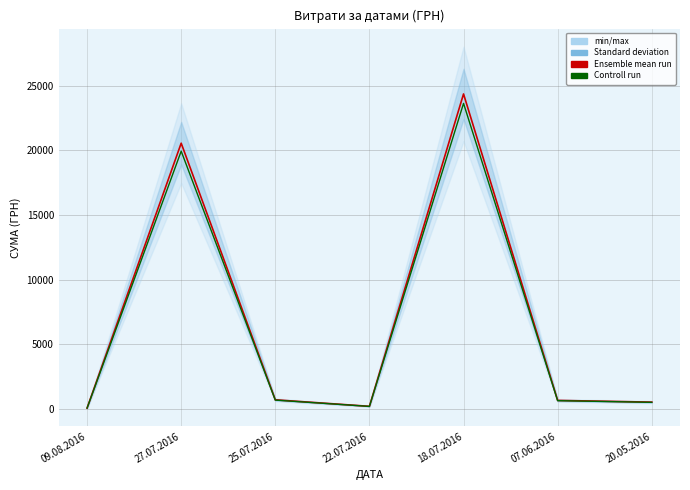

In Controll run, how many points are higher than both neighbors (excluding endpoints)?

2